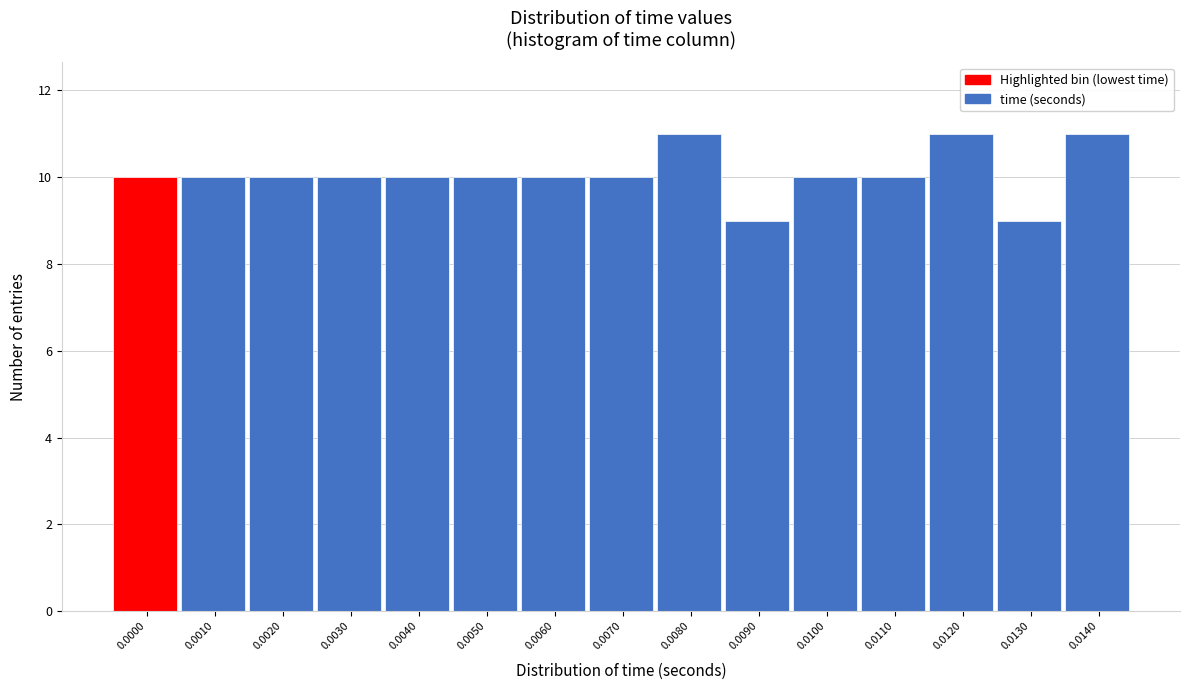

Reading left to right, list all the values displayed in this chart.

10	10	10	10	10	10	10	10	11	9	10	10	11	9	11